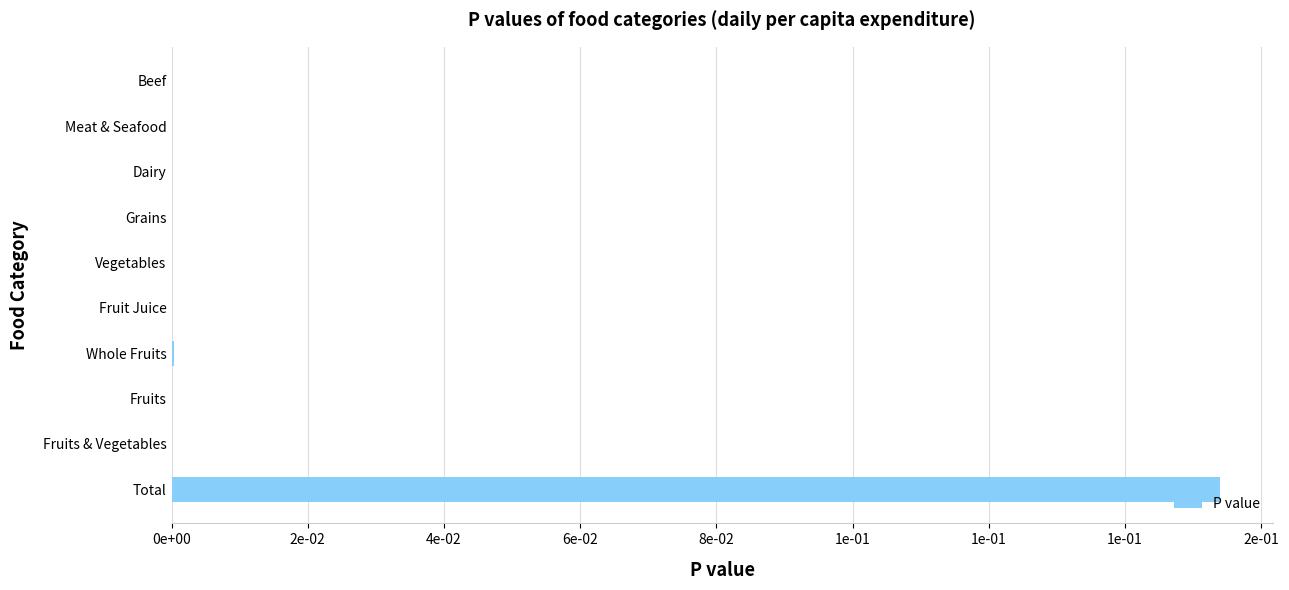

Are the bars horizontal?

Yes